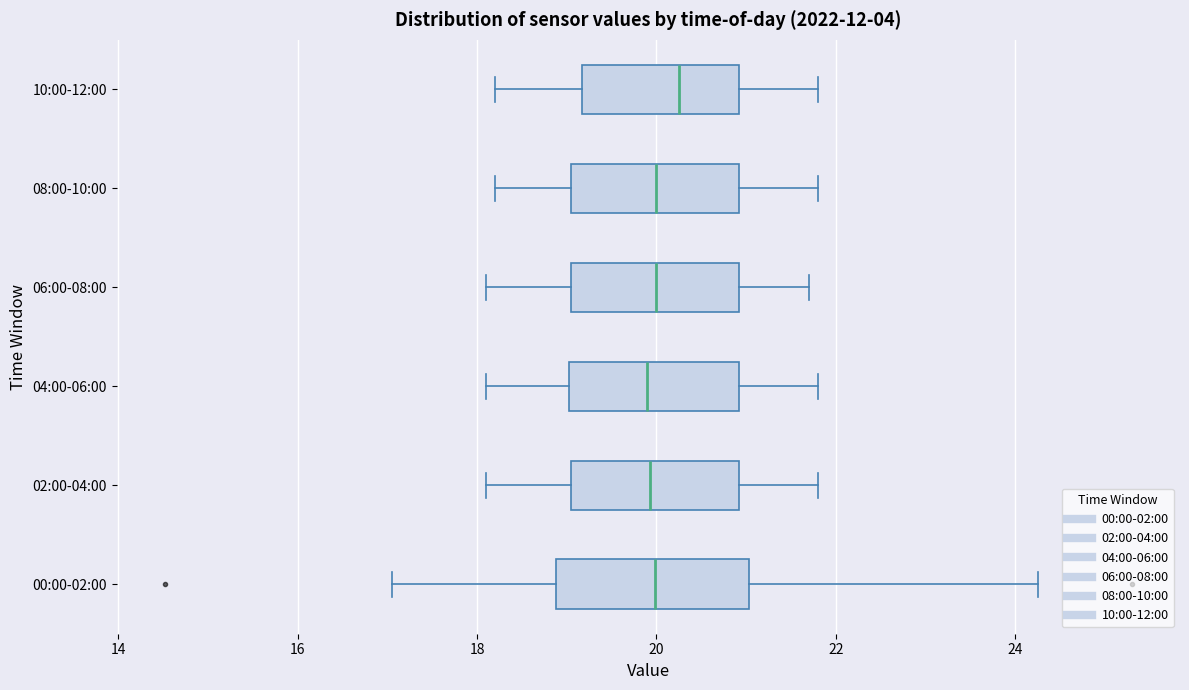

Which box is the widest, from its left edge to its right edge?

00:00-02:00